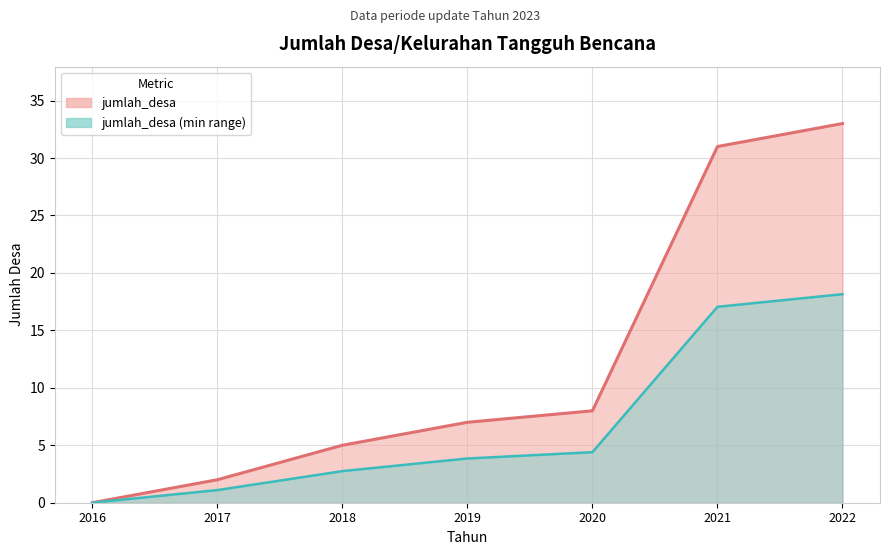

Reading right to left, what are all the values shown in this chart?

2022=33	2021=31	2020=8	2019=7	2018=5	2017=2	2016=0